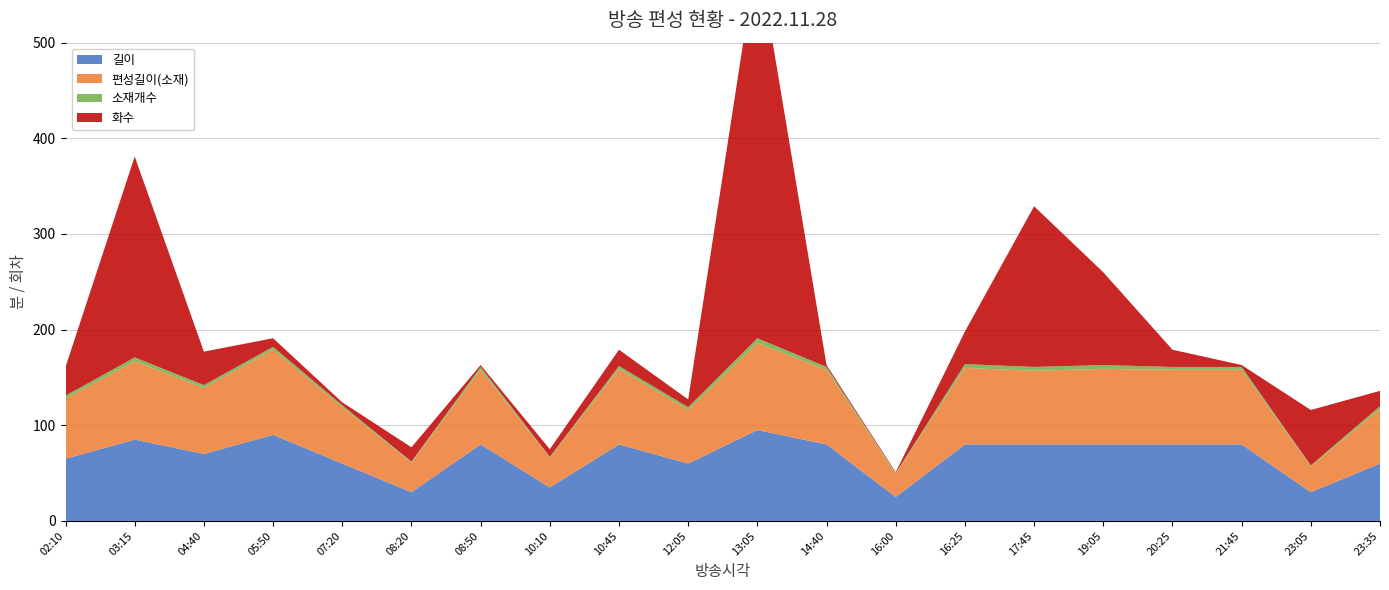

Reading left to right, extract all data points from this chart.

길이: 65	85	70	90	60	30	80	35	80	60	95	80	25	80	80	80	80	80	30	60
편성길이(소재): 63	82	69	89	59	31	78	31	79	56	91	78	24	80	77	79	78	78	27	57
소재개수: 3	4	3	3	2	1	3	1	3	3	5	3	1	4	4	4	3	3	1	3
화수: 30	210	35	9	3	15	2	8	17	8	405	2	1	34	168	97	18	2	58	16